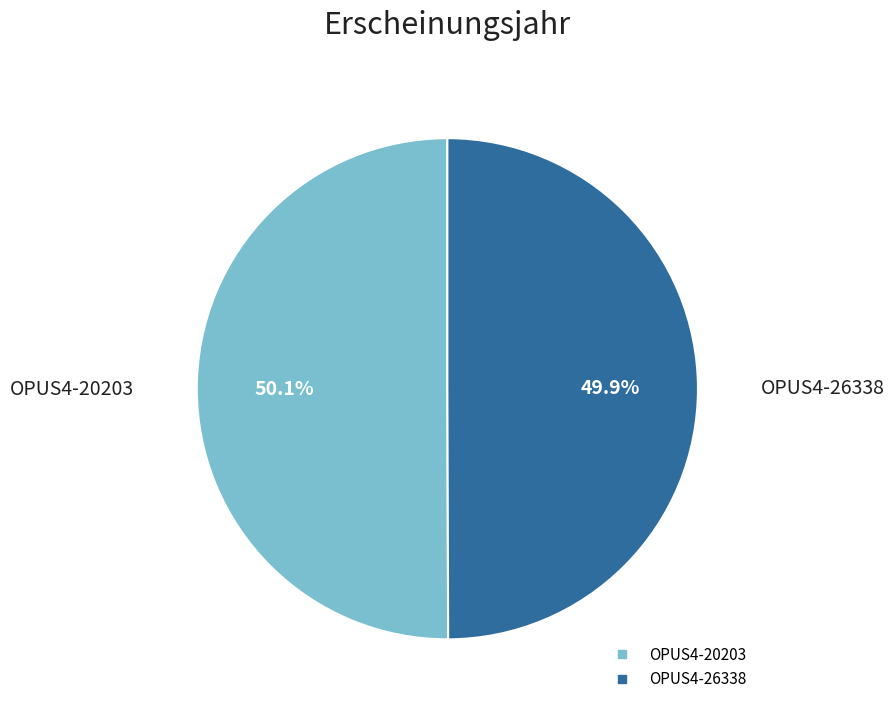

What percentage is NOT represented by OPUS4-20203?

49.9%